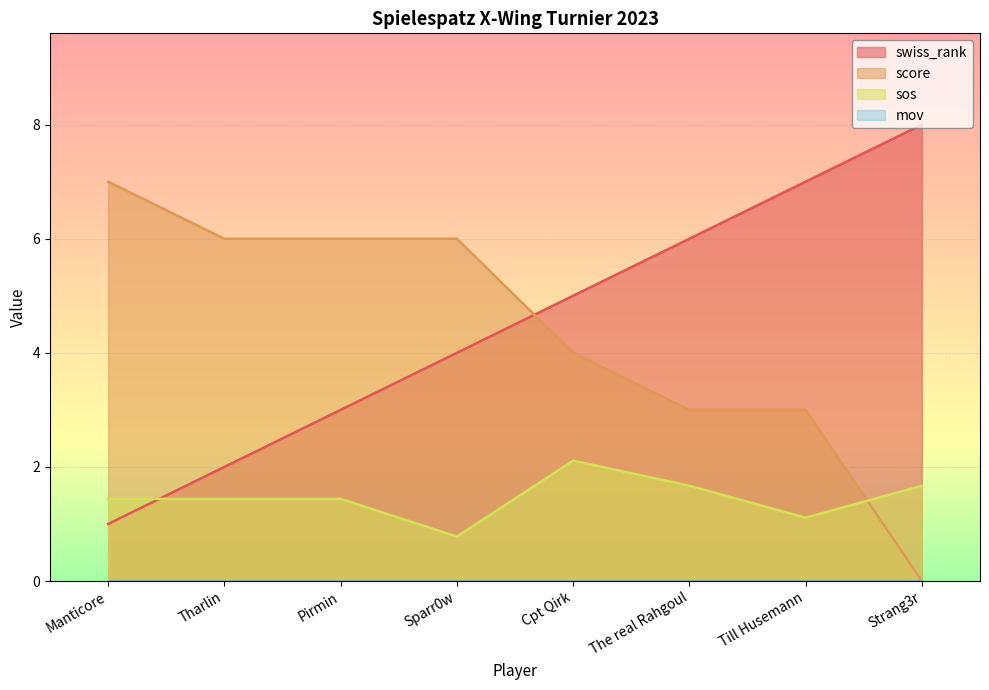

Does the chart display data point markers on the line(s)?

No